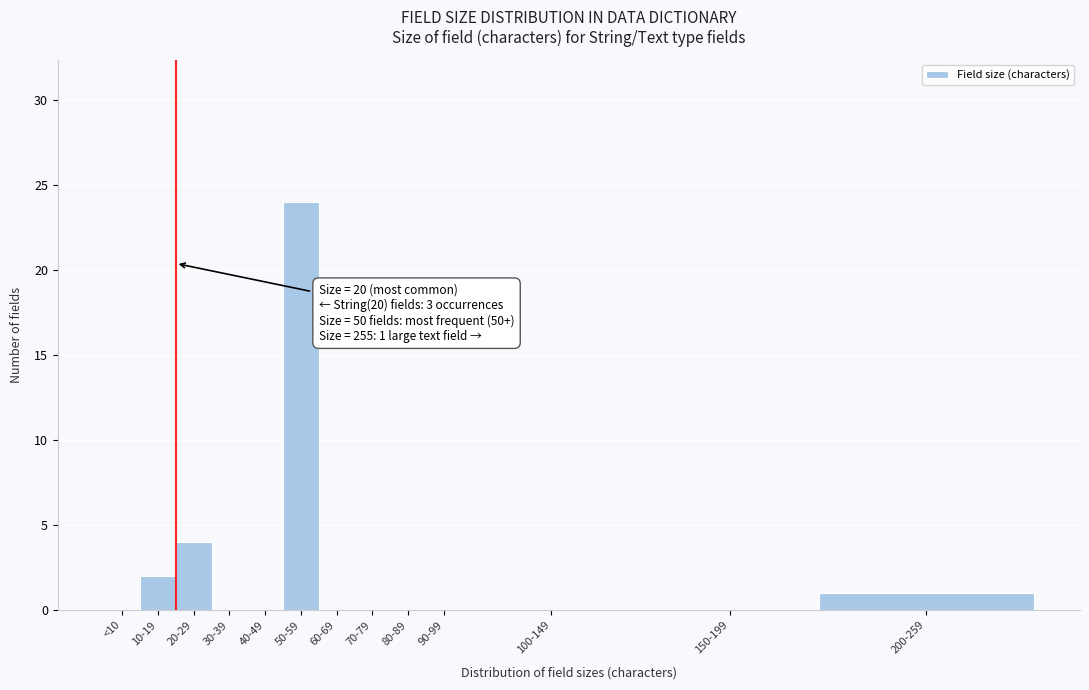

Reading left to right, extract all data points from this chart.

<10=0	10-19=2	20-29=4	30-39=0	40-49=0	50-59=24	60-69=0	70-79=0	80-89=0	90-99=0	100-149=0	150-199=0	200-259=1